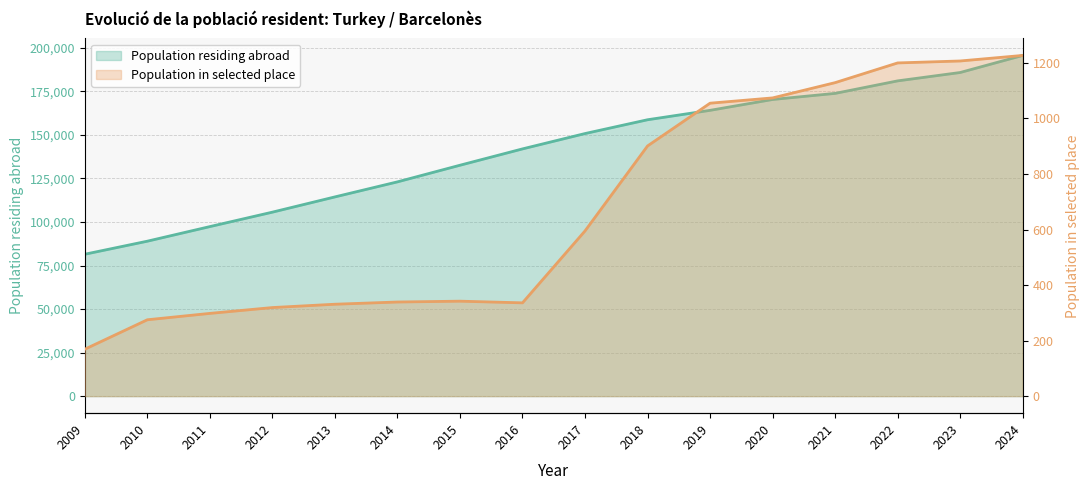

What are all the series names shown in the legend?

Population residing abroad, Population in selected place